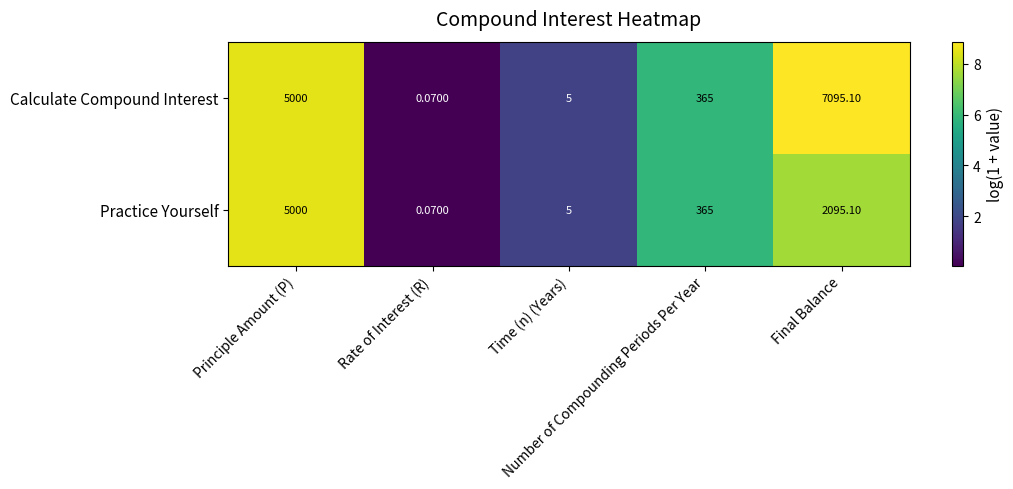

List the series in order of their peak value, lowest first.

Practice Yourself, Calculate Compound Interest